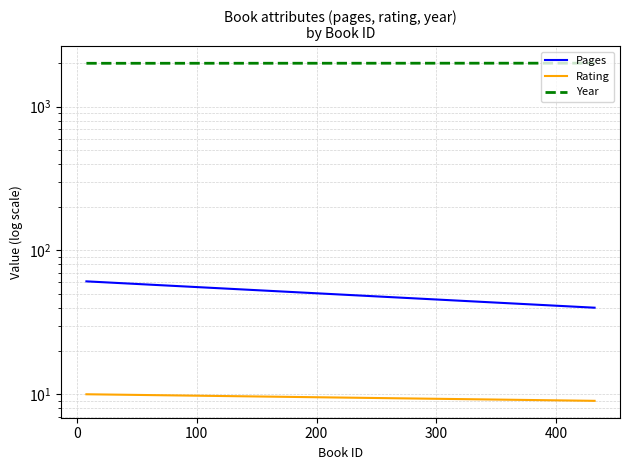

At 0, list the series in order from smallest to largest.

Rating, Pages, Year